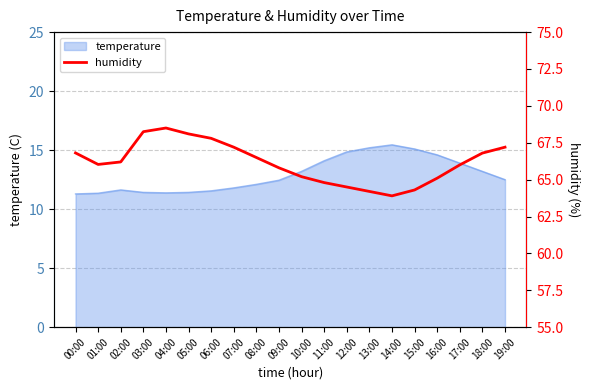

What is the label of the 6th point from the left?

05:00